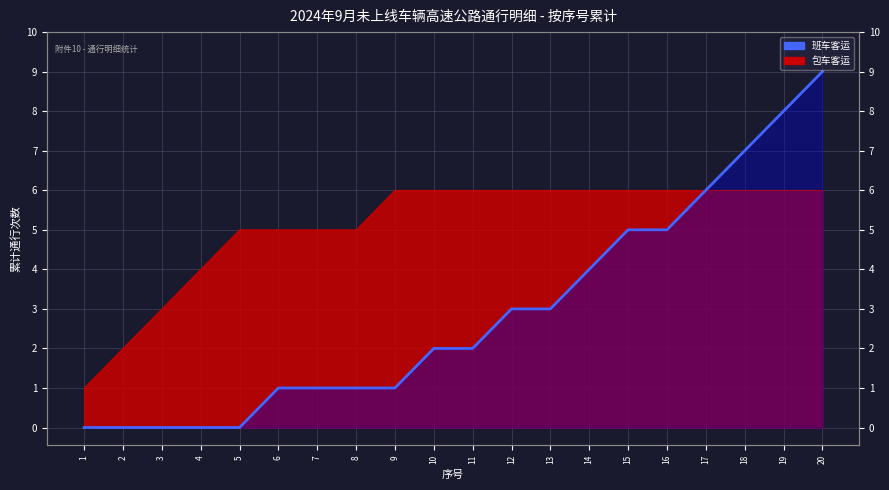

What is the value of the 包车客运 point at the 9th from the left?

6